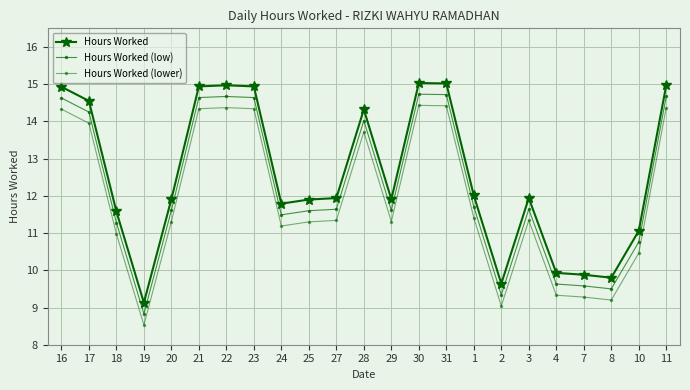

At which label is Hours Worked (low) closest to 11?

10